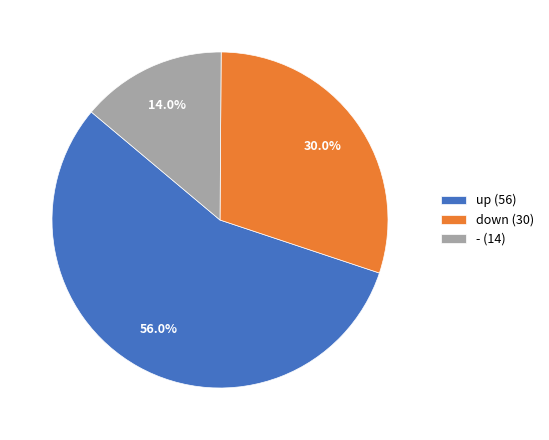

To the nearest percent, what is the combined percentage of up and down?

86%